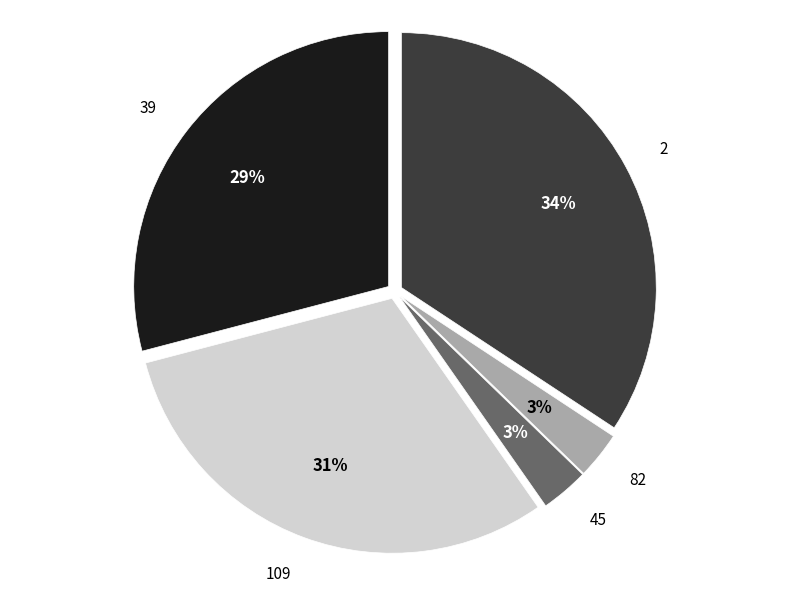

What is the ratio of the value at 109 to the value at 39?

1.1